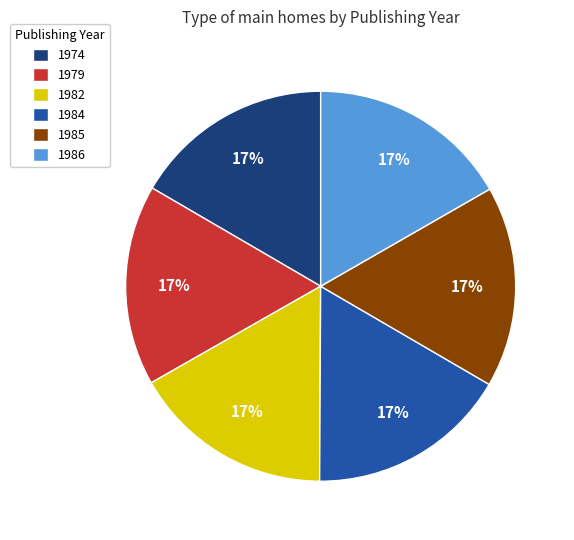

How many segments does this pie chart have?

6